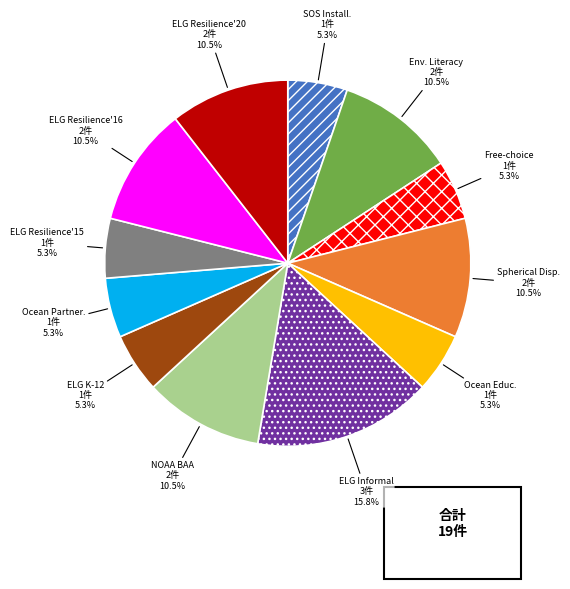

Is there any slice that represents more than half of the pie?

No